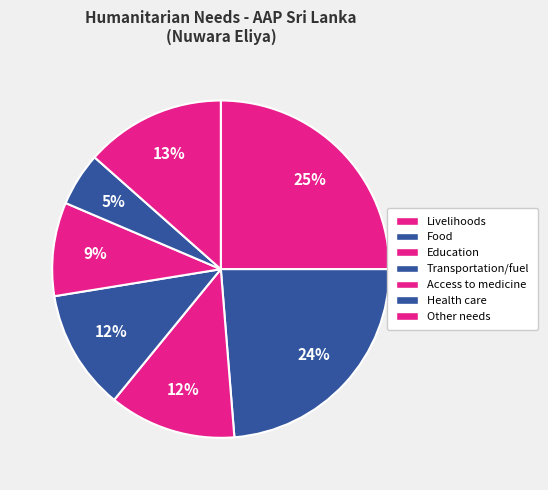

Which slice is the largest?

Livelihoods